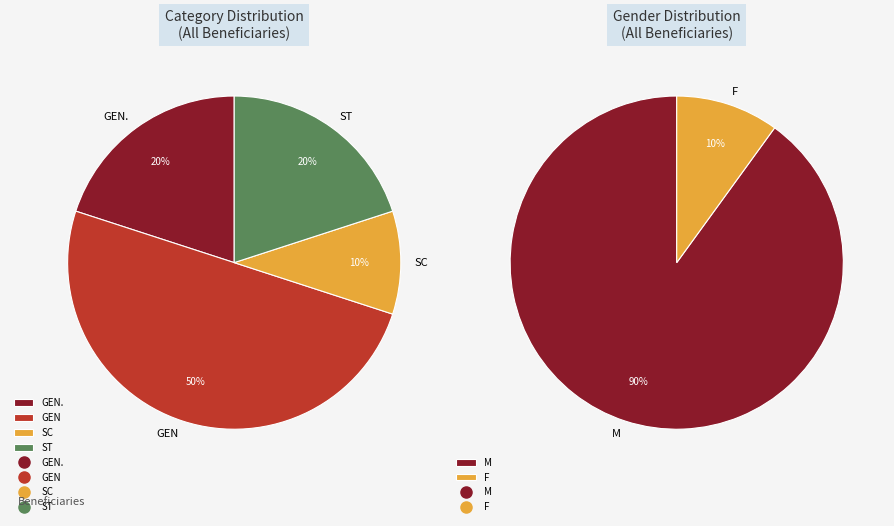

Combined, what portion of the pie is SC and ST?

30.0%